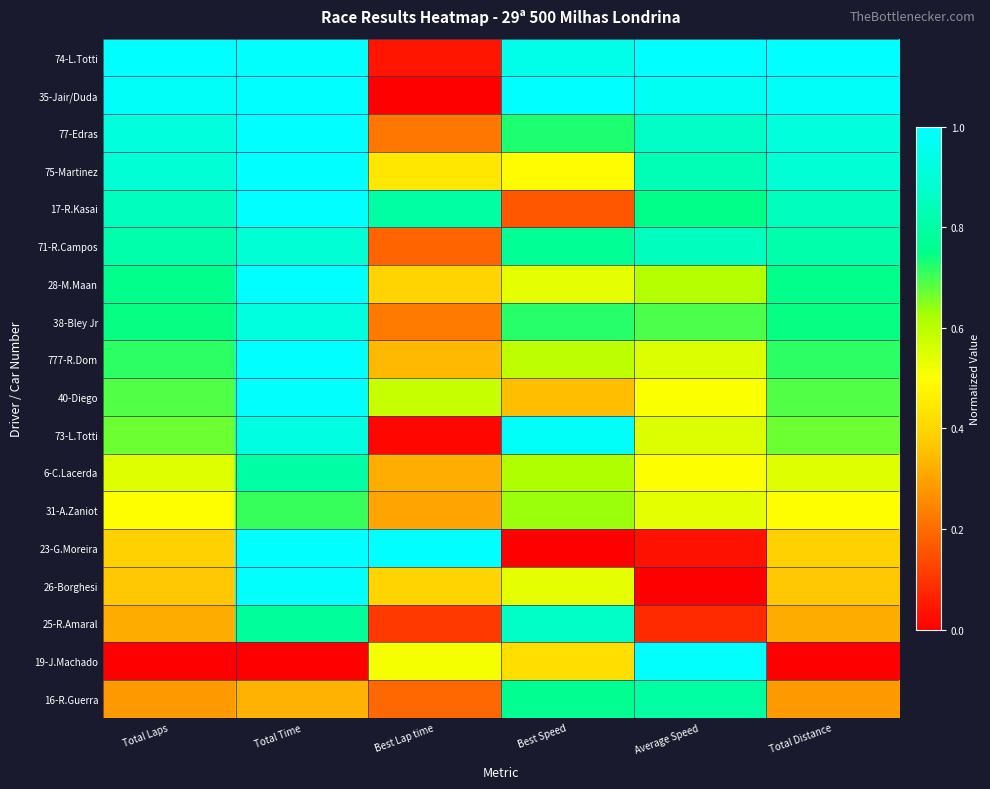

Reading left to right, what are all the values shown in this chart?

74-L.Totti: Total Laps=1.0	Total Time=1.0	Best Lap time=0.0	Best Speed=0.9	Average Speed=1.0	Total Distance=1.0
35-Jair/Duda: Total Laps=1.0	Total Time=1.0	Best Lap time=0.0	Best Speed=1.0	Average Speed=1.0	Total Distance=1.0
77-Edras: Total Laps=0.9	Total Time=1.0	Best Lap time=0.2	Best Speed=0.7	Average Speed=0.9	Total Distance=0.9
75-Martinez: Total Laps=0.9	Total Time=1.0	Best Lap time=0.4	Best Speed=0.5	Average Speed=0.8	Total Distance=0.9
17-R.Kasai: Total Laps=0.8	Total Time=1.0	Best Lap time=0.8	Best Speed=0.2	Average Speed=0.8	Total Distance=0.8
71-R.Campos: Total Laps=0.8	Total Time=0.9	Best Lap time=0.2	Best Speed=0.8	Average Speed=0.8	Total Distance=0.8
28-M.Maan: Total Laps=0.8	Total Time=1.0	Best Lap time=0.4	Best Speed=0.5	Average Speed=0.6	Total Distance=0.8
38-Bley Jr: Total Laps=0.7	Total Time=0.9	Best Lap time=0.2	Best Speed=0.7	Average Speed=0.7	Total Distance=0.7
777-R.Dom: Total Laps=0.7	Total Time=1.0	Best Lap time=0.3	Best Speed=0.6	Average Speed=0.6	Total Distance=0.7
40-Diego: Total Laps=0.7	Total Time=1.0	Best Lap time=0.6	Best Speed=0.4	Average Speed=0.5	Total Distance=0.7
73-L.Totti: Total Laps=0.7	Total Time=0.9	Best Lap time=0.0	Best Speed=1.0	Average Speed=0.6	Total Distance=0.7
6-C.Lacerda: Total Laps=0.5	Total Time=0.8	Best Lap time=0.3	Best Speed=0.6	Average Speed=0.5	Total Distance=0.5
31-A.Zaniot: Total Laps=0.5	Total Time=0.7	Best Lap time=0.3	Best Speed=0.6	Average Speed=0.5	Total Distance=0.5
23-G.Moreira: Total Laps=0.4	Total Time=1.0	Best Lap time=1.0	Best Speed=0.0	Average Speed=0.0	Total Distance=0.4
26-Borghesi: Total Laps=0.4	Total Time=1.0	Best Lap time=0.4	Best Speed=0.5	Average Speed=0.0	Total Distance=0.4
25-R.Amaral: Total Laps=0.3	Total Time=0.8	Best Lap time=0.1	Best Speed=0.9	Average Speed=0.1	Total Distance=0.3
19-J.Machado: Total Laps=0.0	Total Time=0.0	Best Lap time=0.5	Best Speed=0.4	Average Speed=1.0	Total Distance=0.0
16-R.Guerra: Total Laps=0.3	Total Time=0.3	Best Lap time=0.2	Best Speed=0.8	Average Speed=0.8	Total Distance=0.3